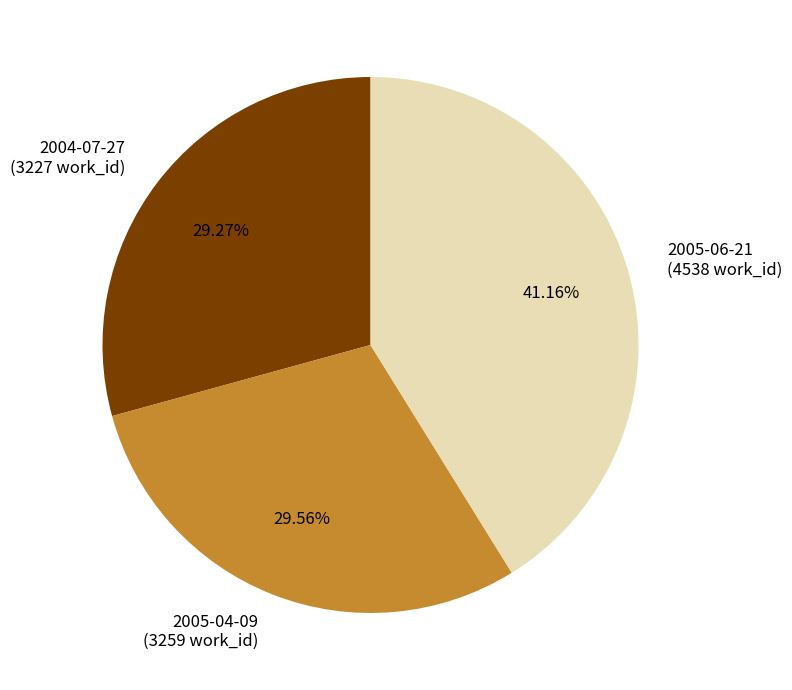

What is the ratio of the value at 2005-06-21 (4538 work_id) to the value at 2004-07-27 (3227 work_id)?

1.4